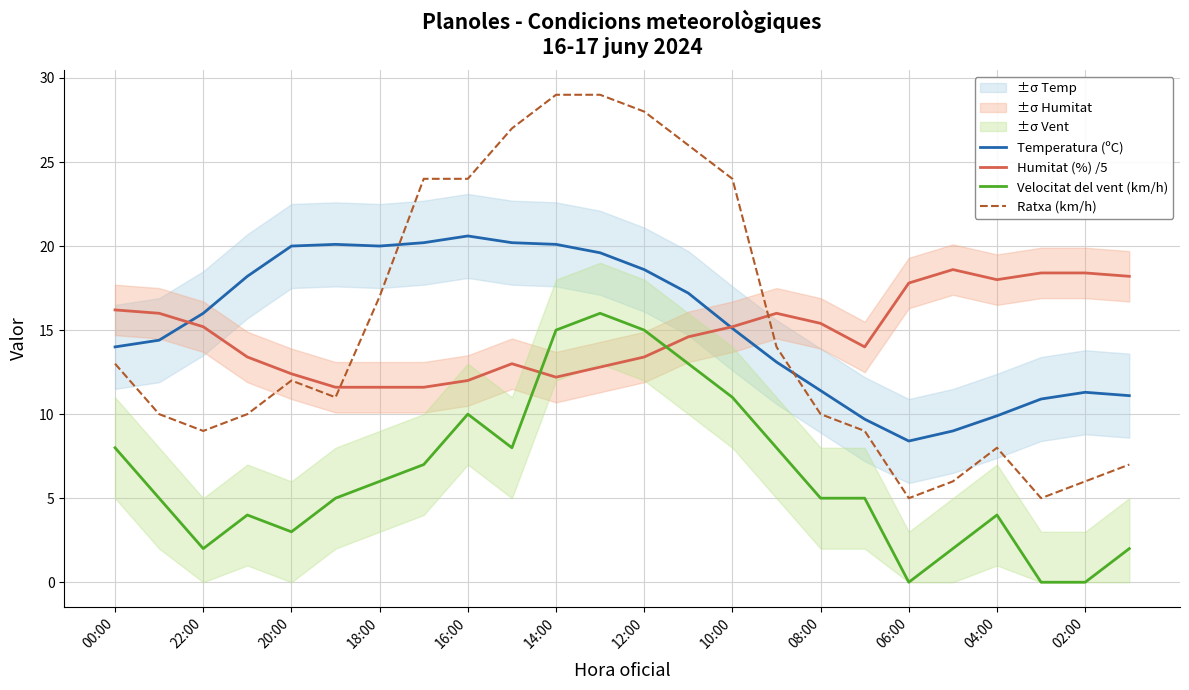

At how many categories does at least one series exceed 24?

5